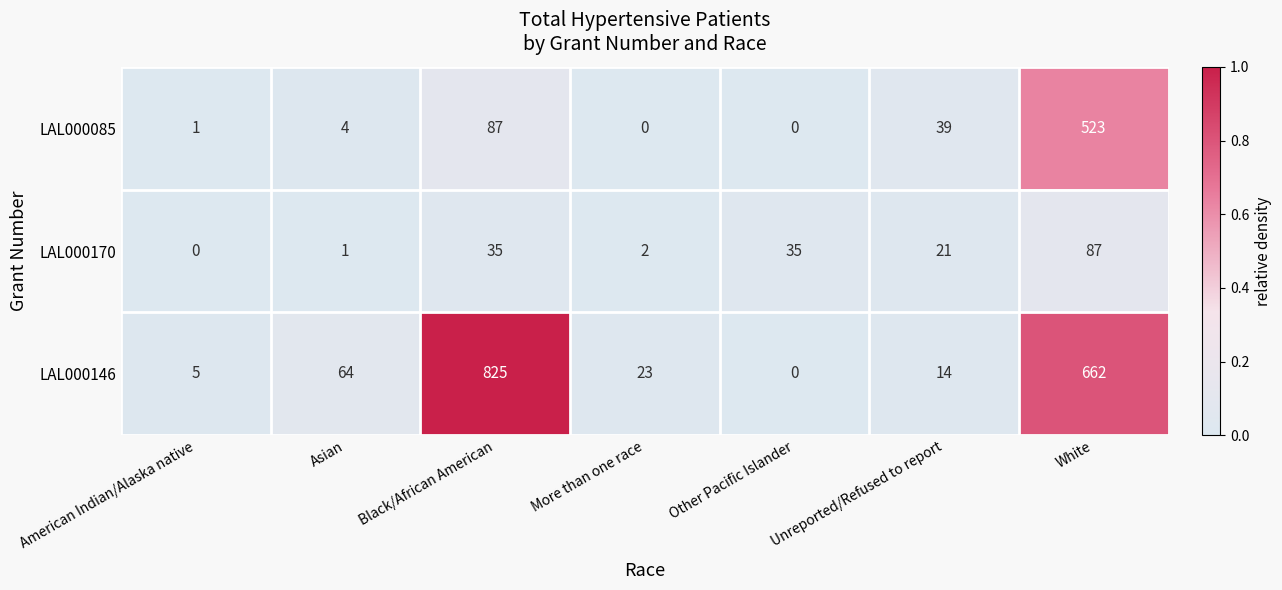

Which label corresponds to the largest value in the chart?

Black/African American